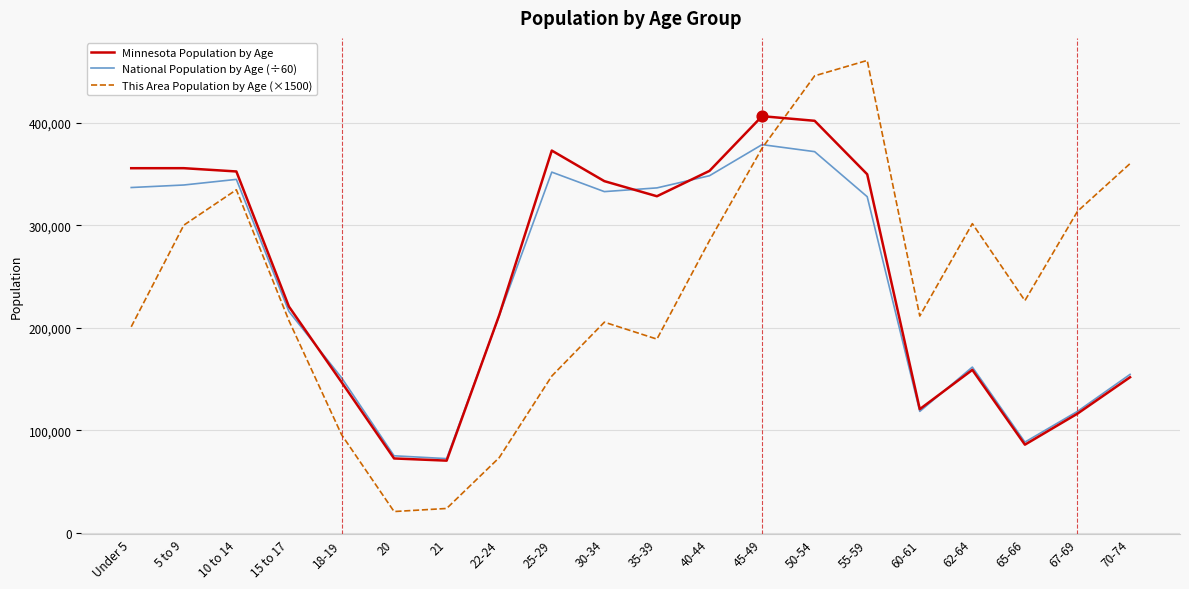

At how many categories does at least one series exceed 288834?

13